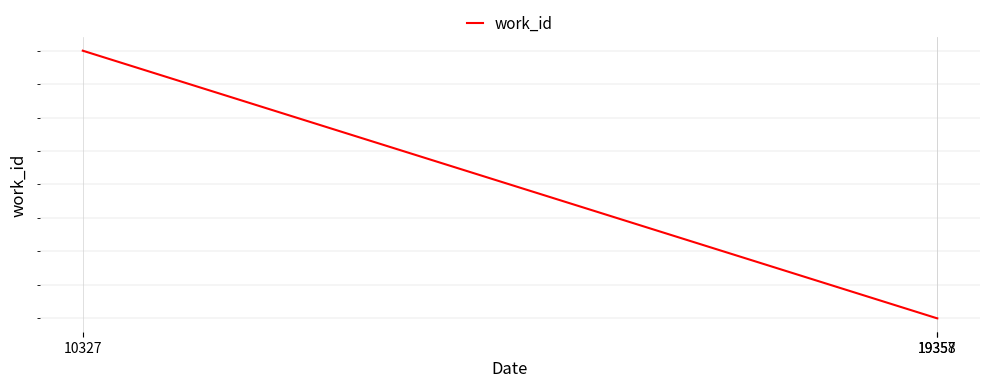

How many lines are shown in the chart?

1